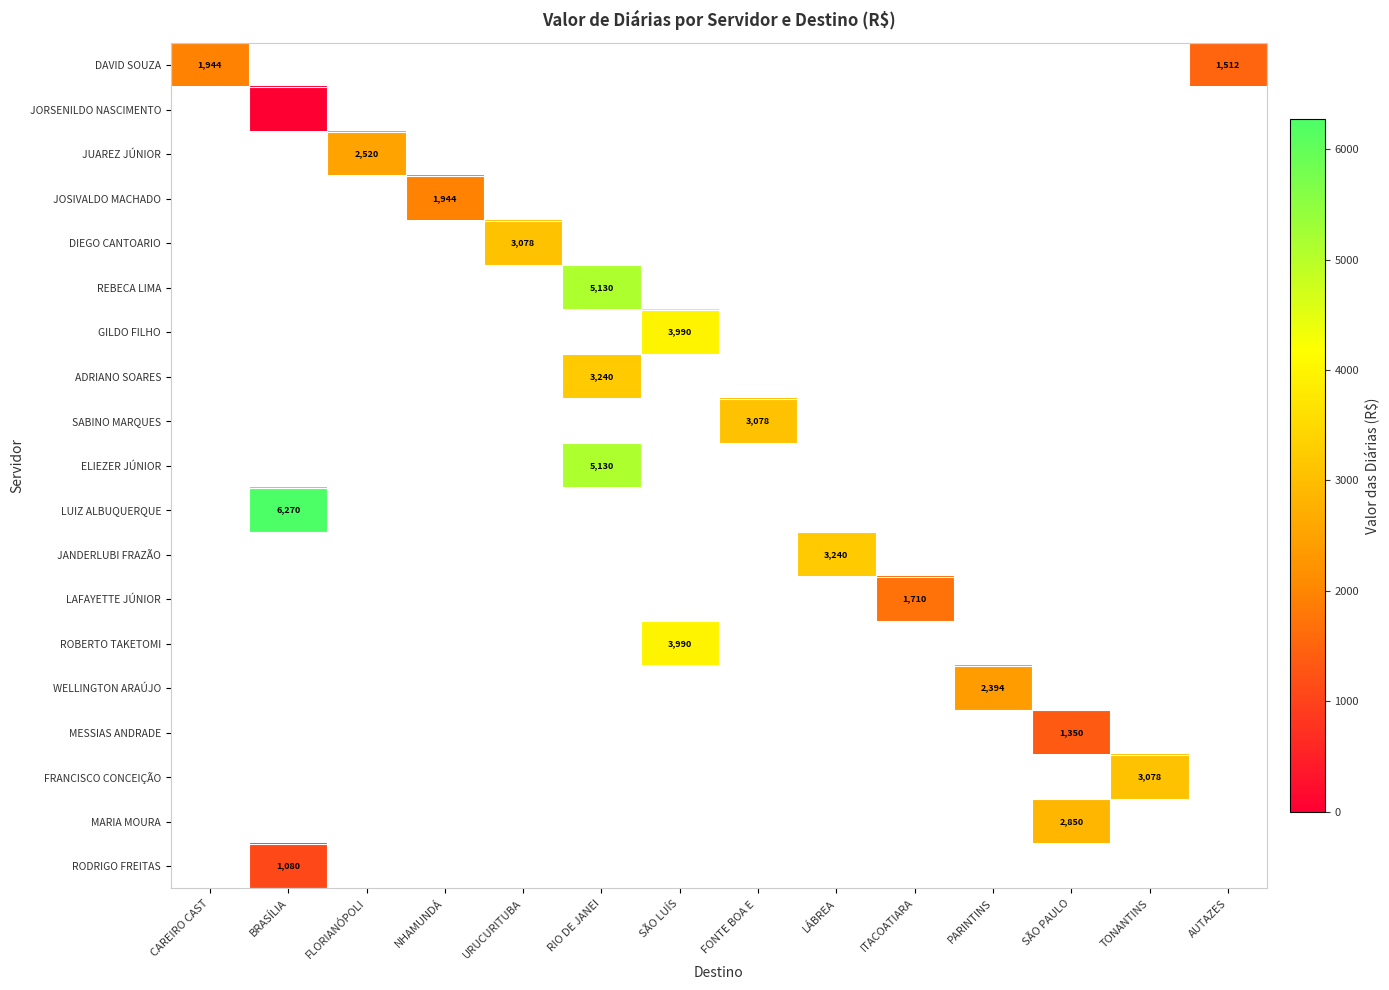

True or false: DIEGO CANTOARIO has a value of 4798 at URUCURITUBA.

False